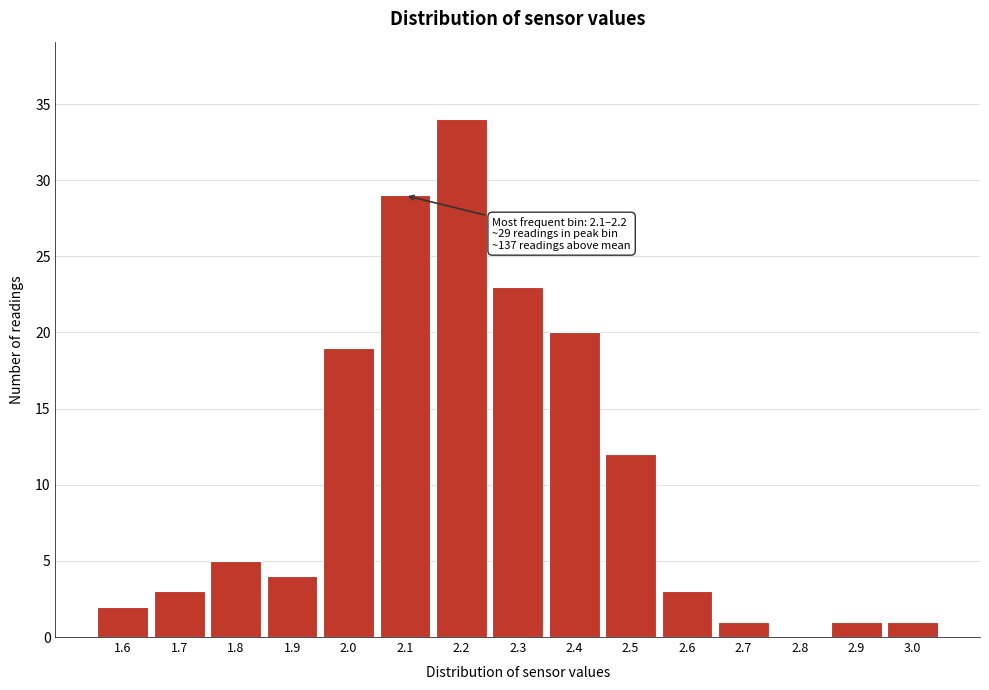

What is the ratio of the value at 2.1 to the value at 1.6?

14.5